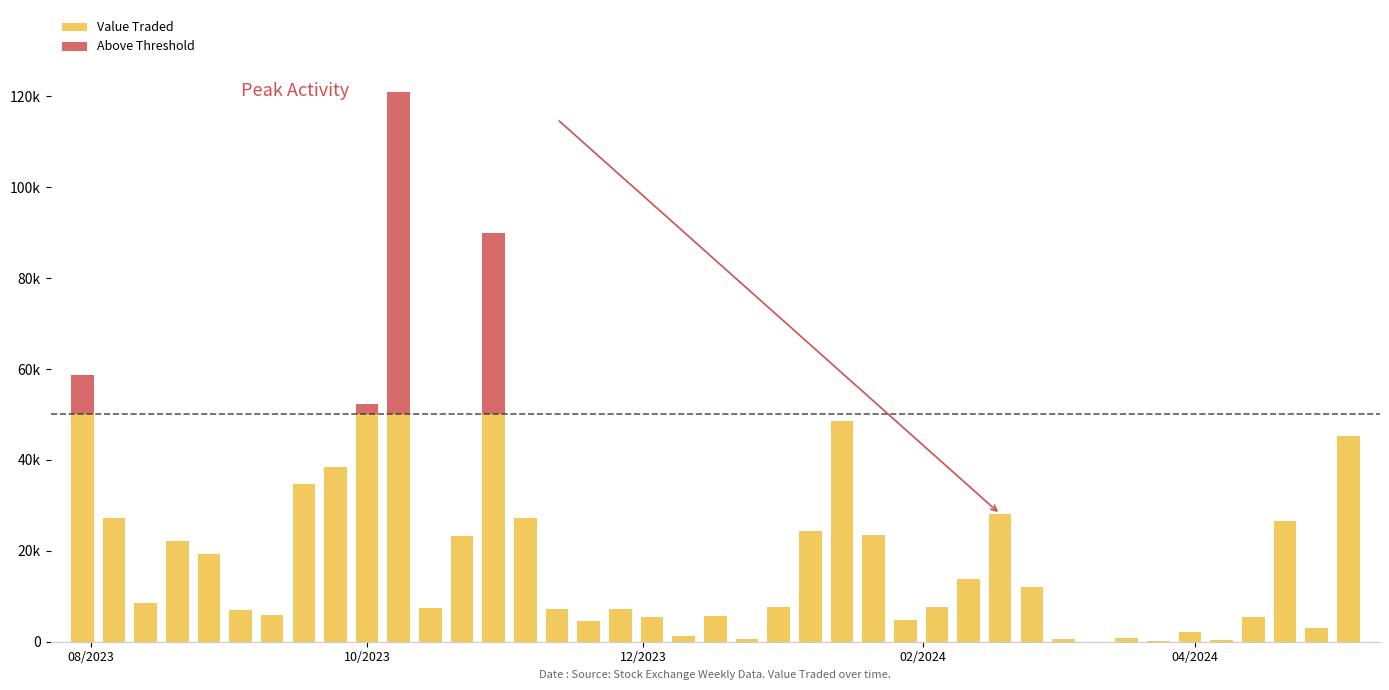

What is the ratio of the value at 28/01/2024 to the value at 31/12/2023?

0.6